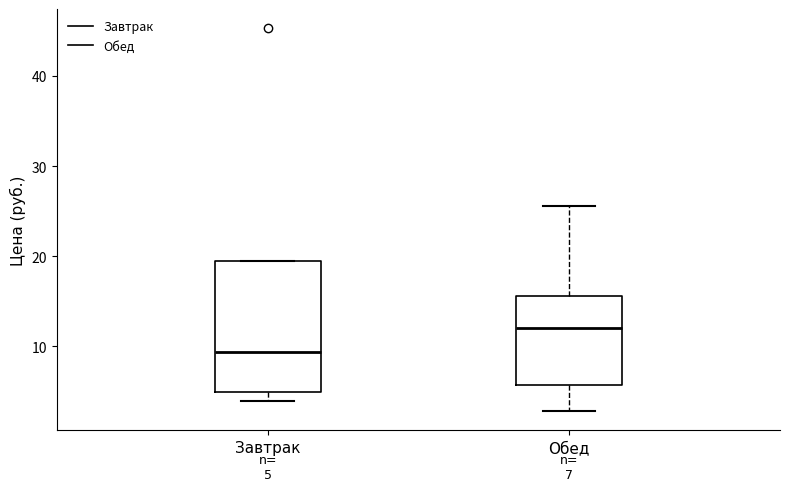

Comparing the boxes themselves (not the whiskers), which one is the tallest?

Завтрак